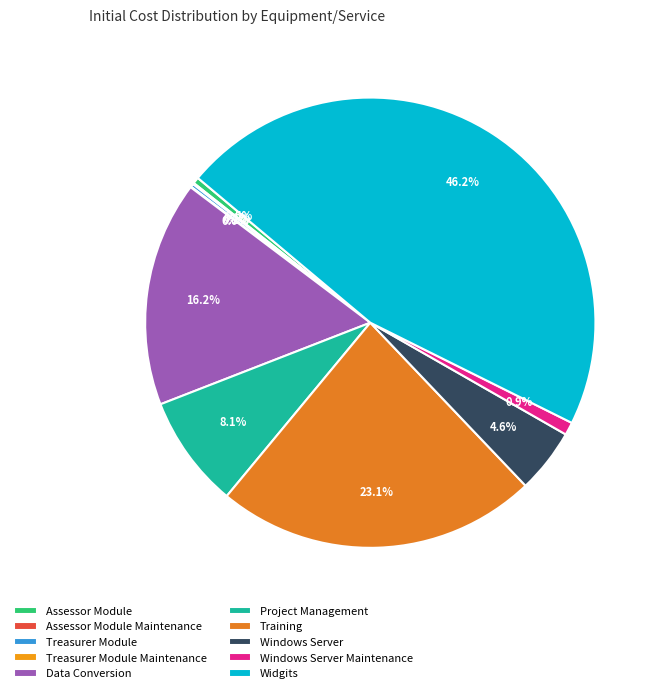

What percentage is NOT represented by Windows Server Maintenance?

99.1%